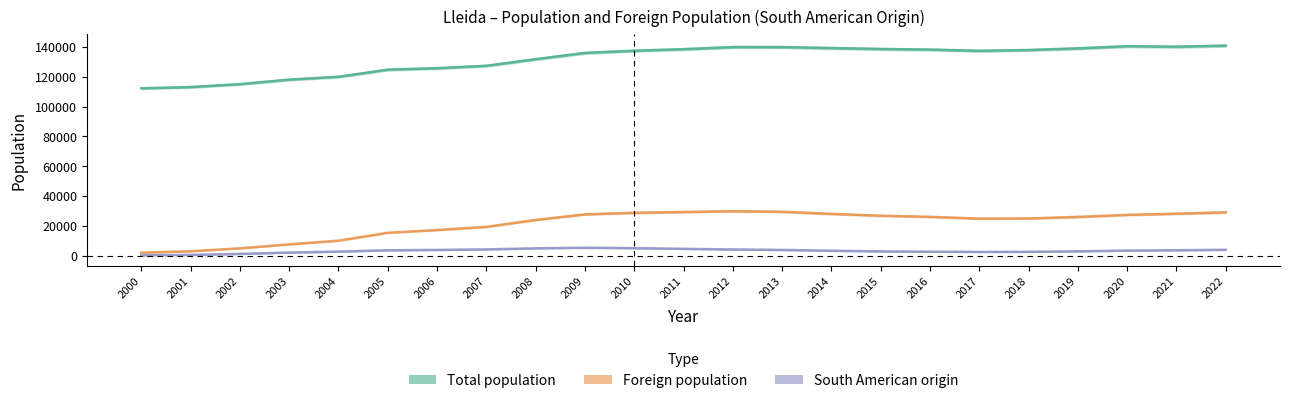

Reading right to left, what are all the values shown in this chart?

Total population: 140797	140080	140403	138956	137856	137327	138144	138542	139176	139809	139834	138416	137387	135919	131731	127314	125677	124709	119935	118035	115000	113040	112194
Foreign population: 29129	28186	27400	26043	25001	24905	26083	26842	28086	29491	29887	29335	28798	27753	24016	19371	17239	15406	10115	7656	4983	3031	2074
South American origin: 3995	3702	3468	2978	2640	2580	2716	2936	3368	3921	4217	4652	5110	5378	4978	4270	3917	3673	2786	2138	1250	588	326